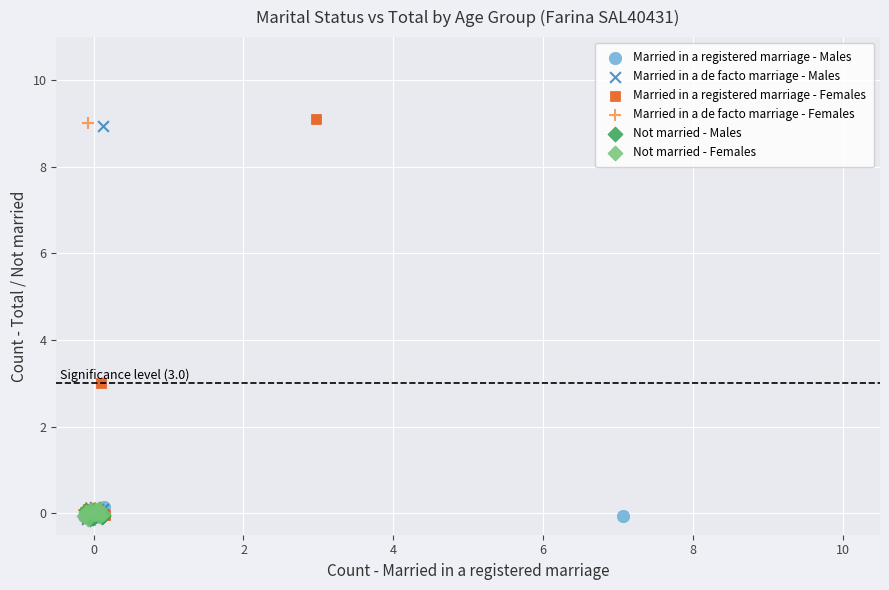

What are all the series names shown in the legend?

Married in a registered marriage - Males, Married in a de facto marriage - Males, Married in a registered marriage - Females, Married in a de facto marriage - Females, Not married - Males, Not married - Females